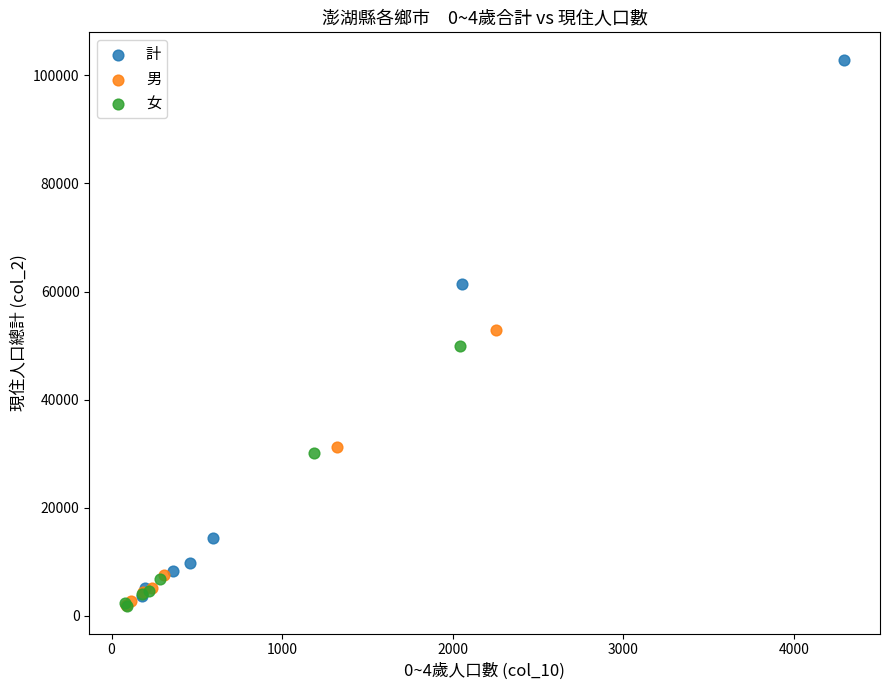

Which series has the largest Y range (max minus min)?

計